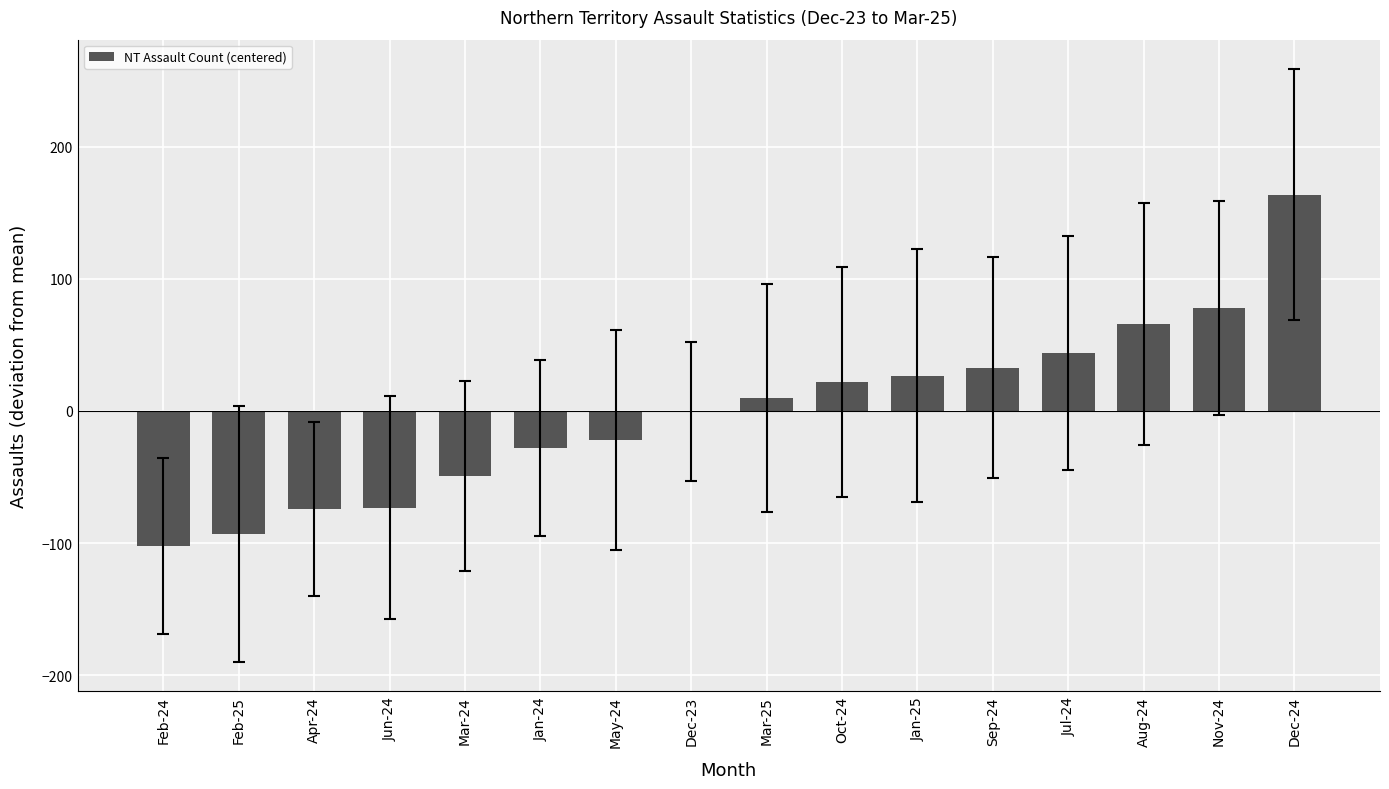

What is the maximum value shown in the chart?

163.8